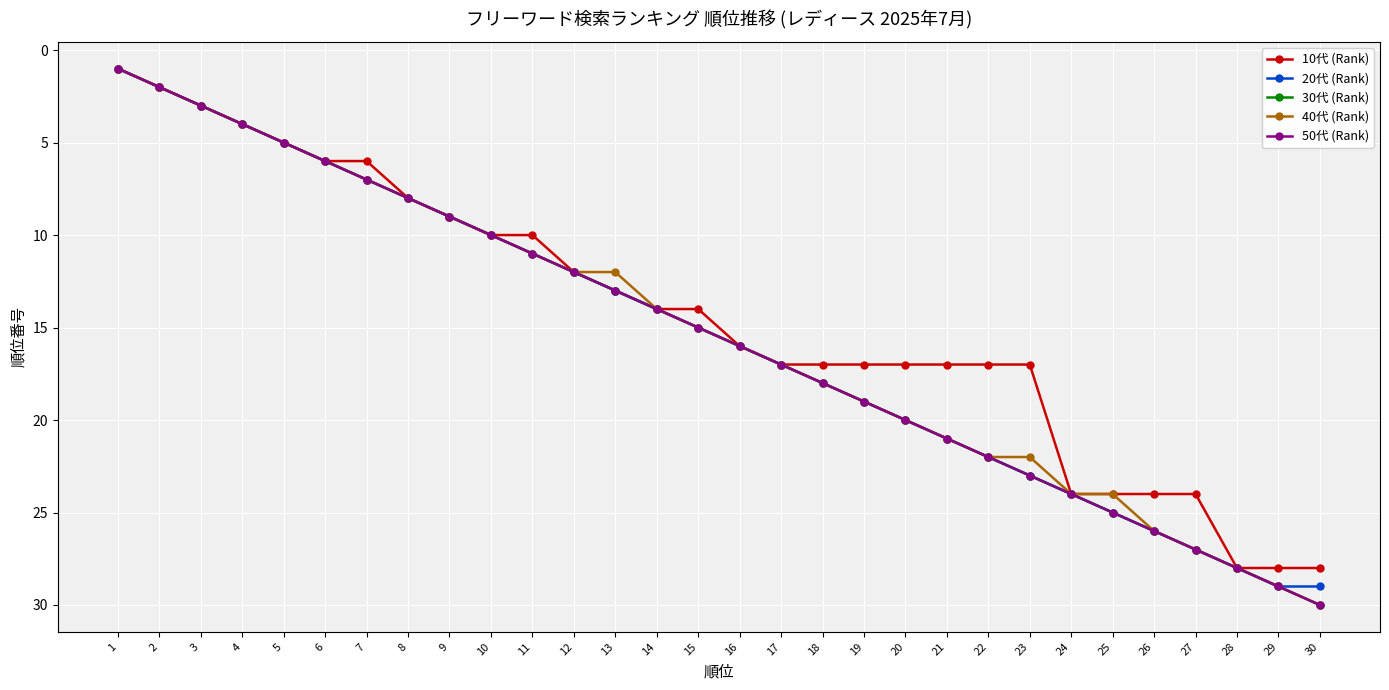

What is the difference between the maximum and minimum values in the 40代 (Rank) series?

29